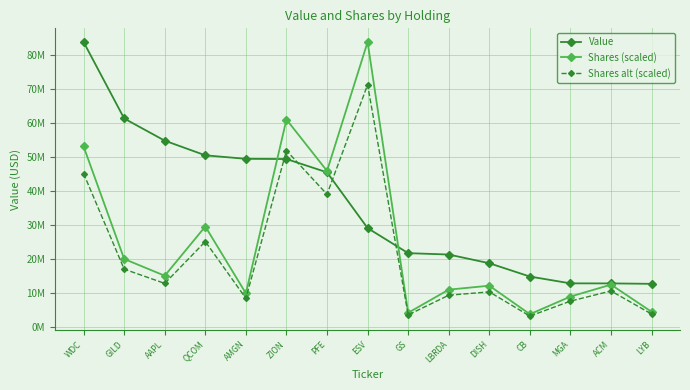

Reading left to right, list all the values displayed in this chart.

Value: 83802000.0	61303000.0	54777000.0	50467000.0	49436000.0	49371000.0	45457000.0	29053000.0	21677000.0	21272000.0	18711000.0	14794000.0	12788000.0	12777000.0	12650000.0
Shares (scaled): 53063001.0	19961983.2	15033555.3	29518370.8	9862838.3	60999970.7	45874704.5	83802000.0	4130519.3	10940186.9	12098418.2	3714081.3	8903882.3	12412526.5	4421505.5
Shares alt (scaled): 45103550.9	16967685.7	12778522.0	25090615.2	8383412.6	51849975.1	38993498.8	71231700.0	3510941.4	9299158.9	10283655.5	3156969.1	7568300.0	10550647.5	3758279.6